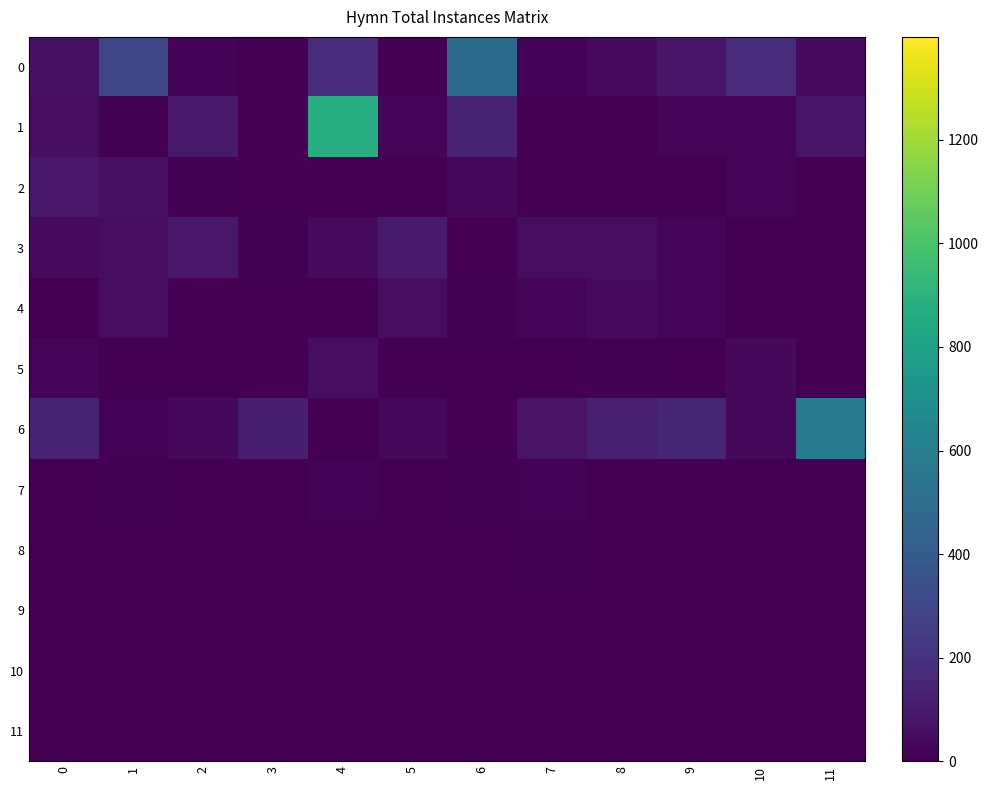

Is the value of 6 at 1 greater than the value of 10 at 1?

Yes